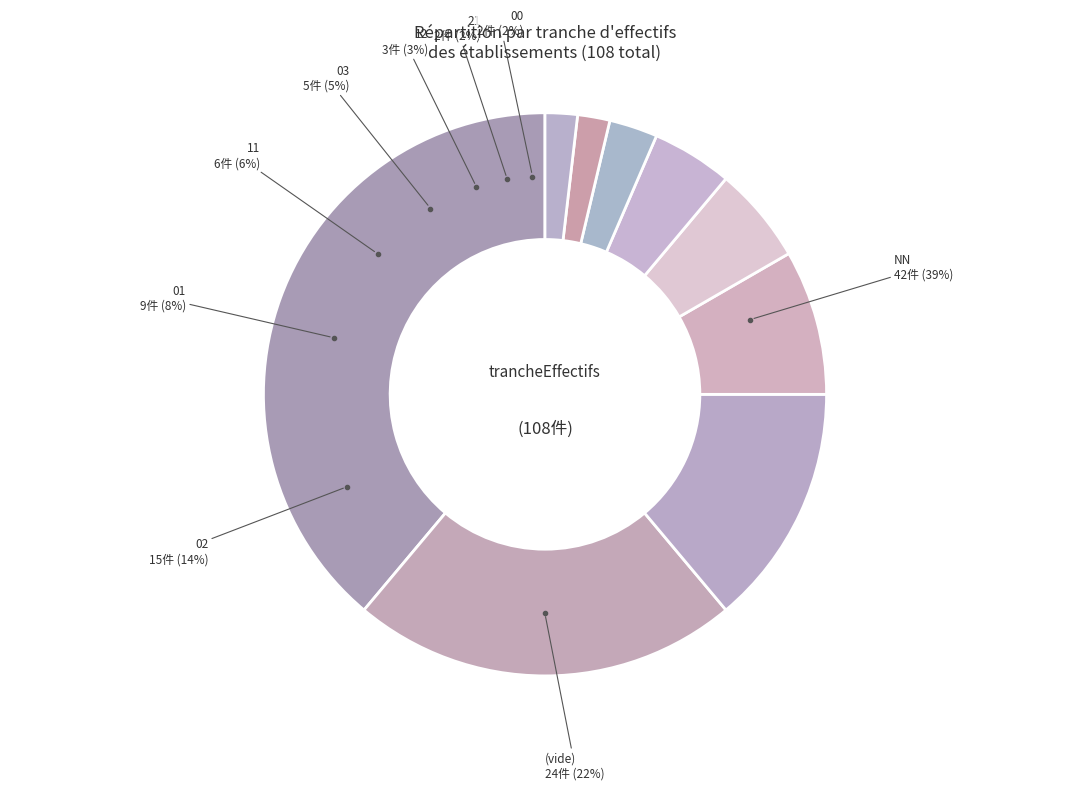

Is it true that 03 is 1% of the pie?

False